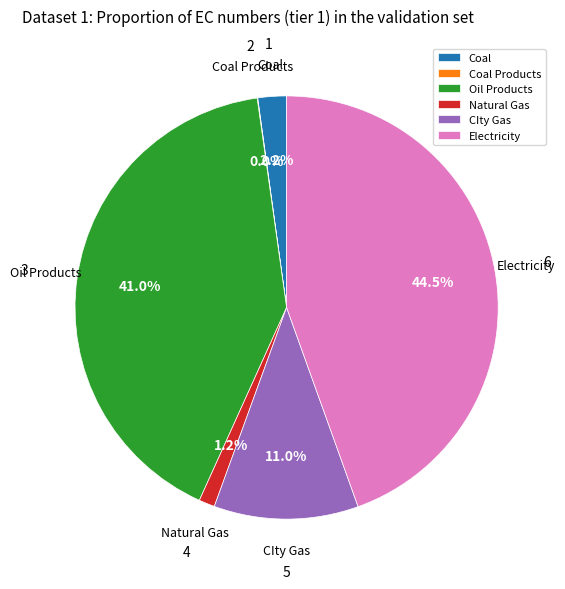

Combined, do Electricity and Natural Gas account for over 50%?

No